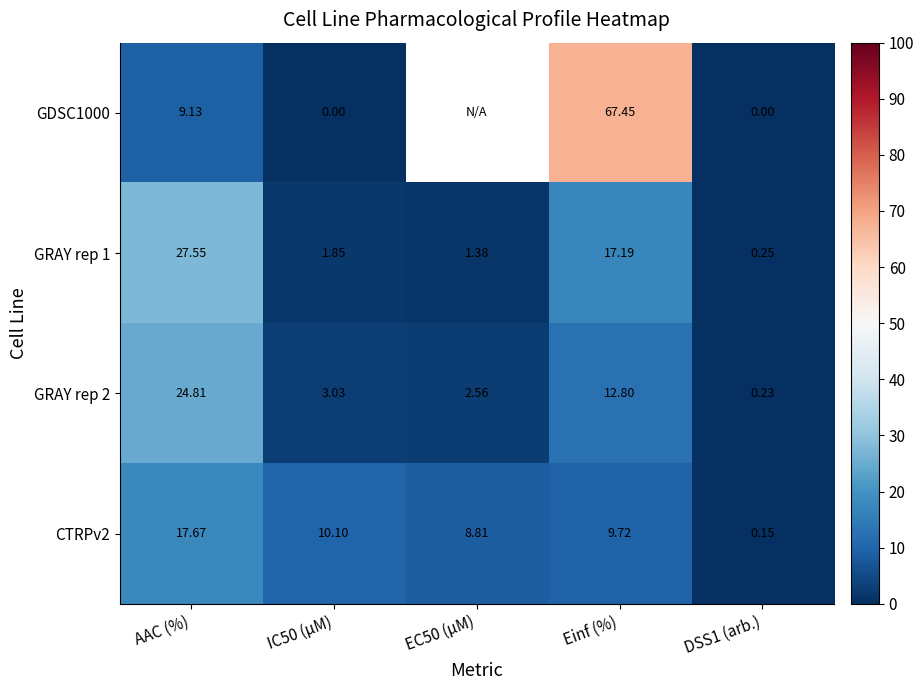

At which category is the sum across all series the highest?

Einf (%)